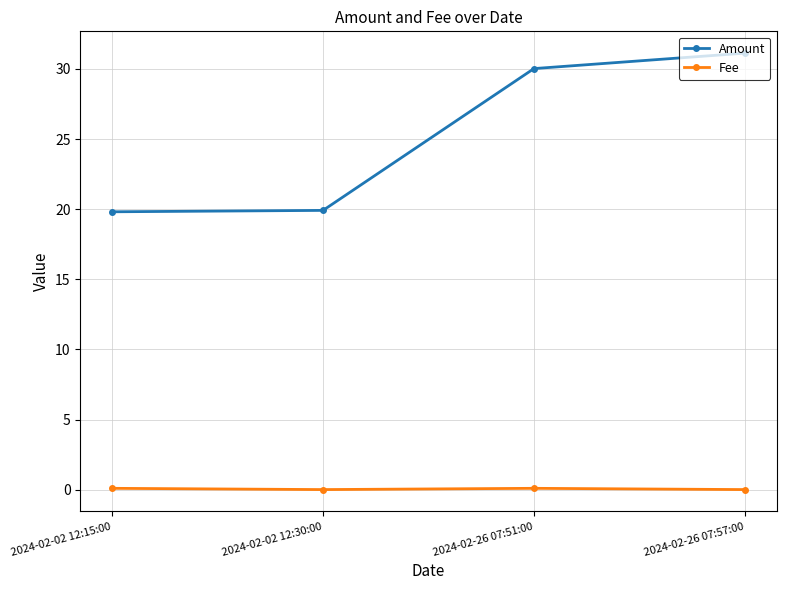

Which series has the widest spread of values?

Amount